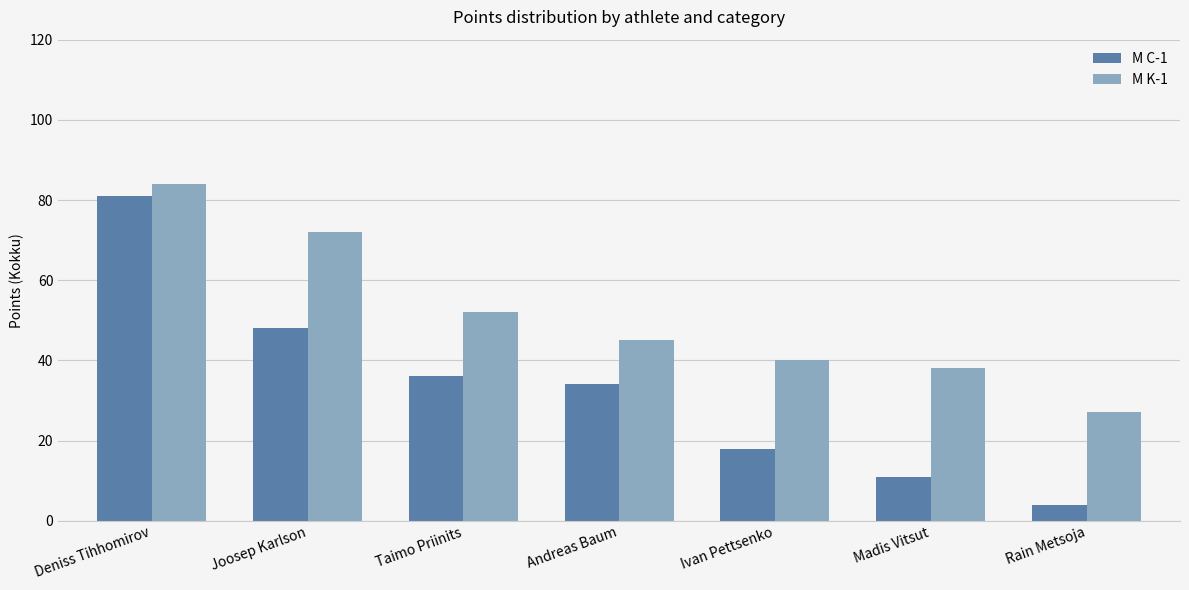

Read the M K-1 value at Ivan Pettsenko.

40